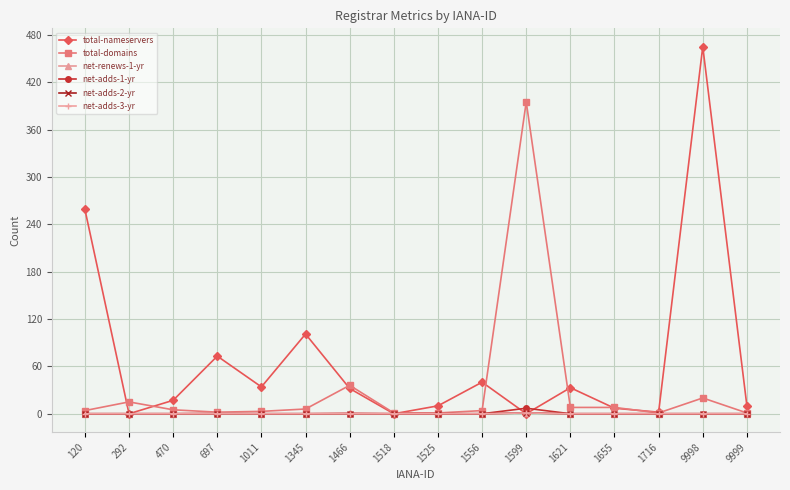

Rank the series at 1716 from highest to lowest value.

total-nameservers, total-domains, net-renews-1-yr, net-adds-1-yr, net-adds-2-yr, net-adds-3-yr